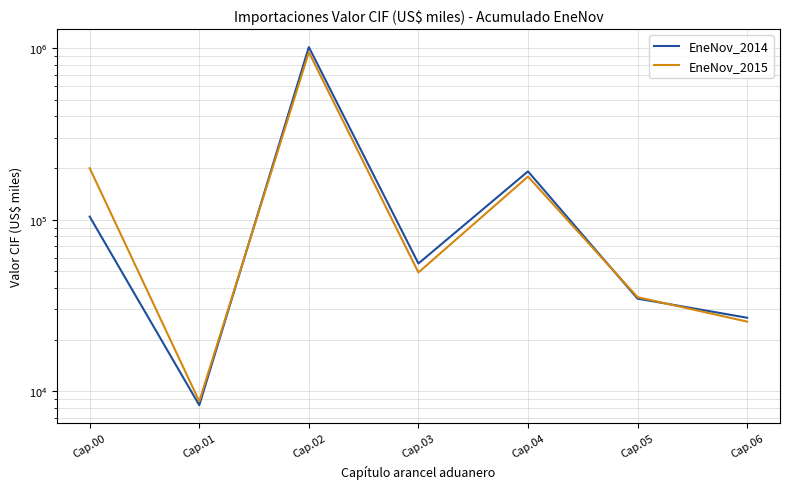

How many data points in EneNov_2015 are less than 49260?

3